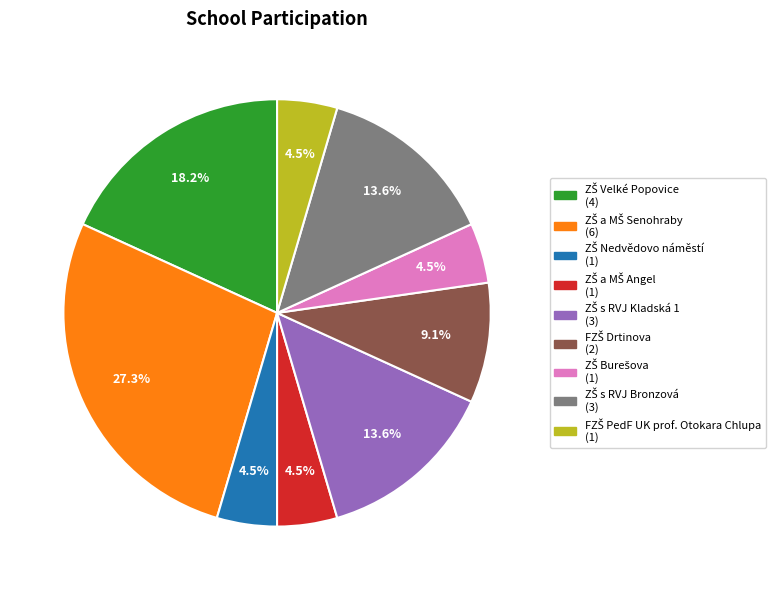

Count the number of slices in the pie.

9